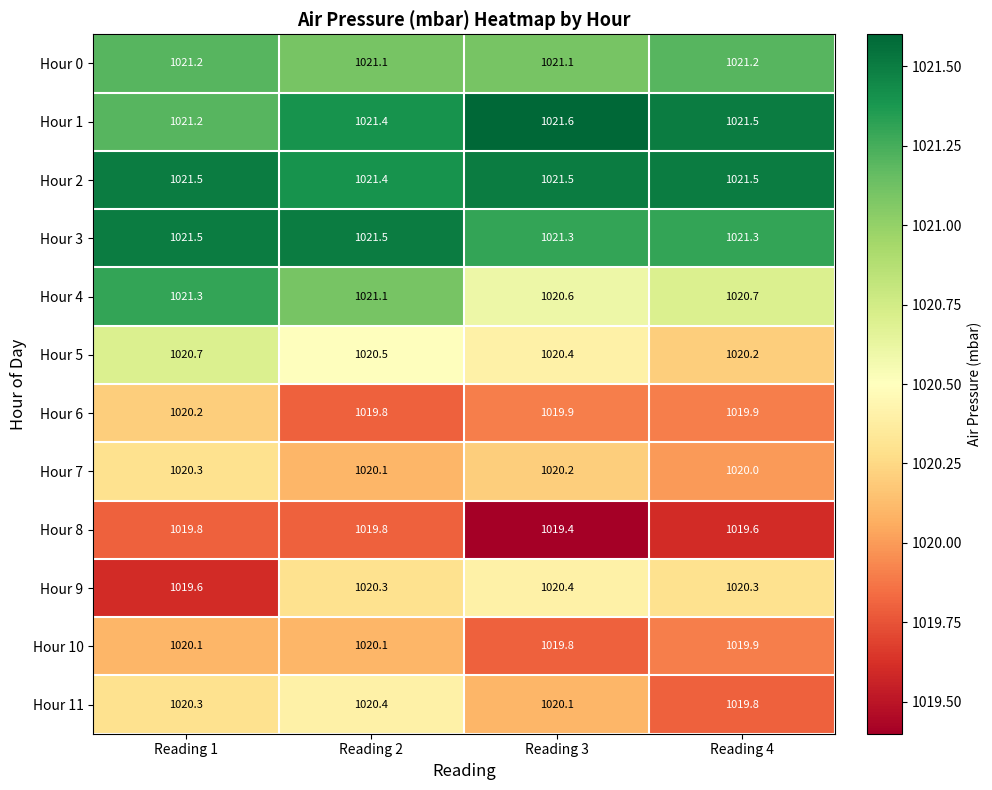

At which category is the sum across all series the highest?

Reading 1